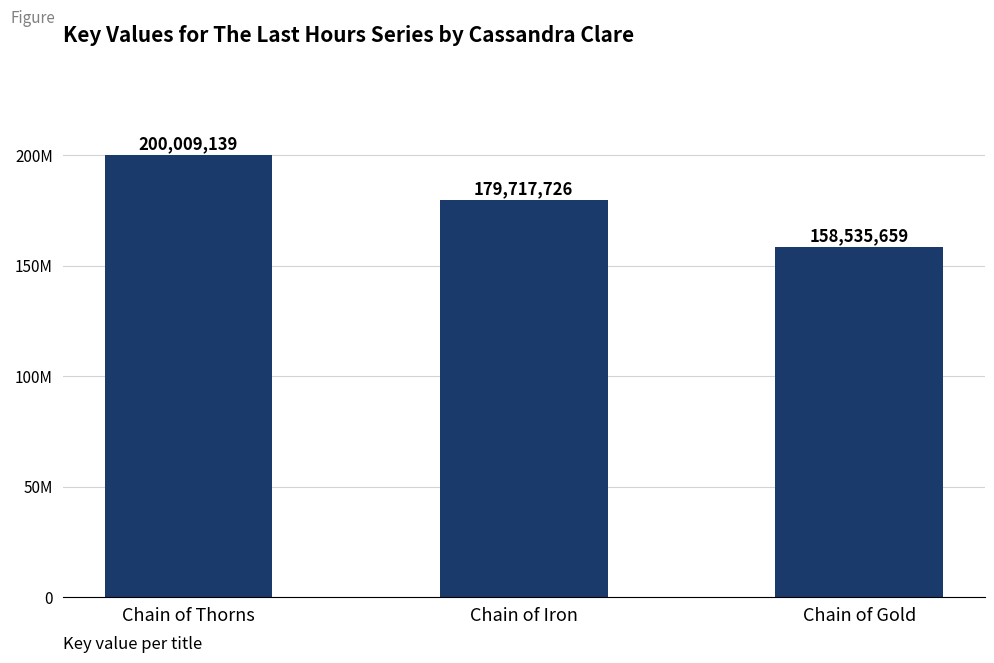

At which category does the chart reach its minimum across all series?

Chain of Gold